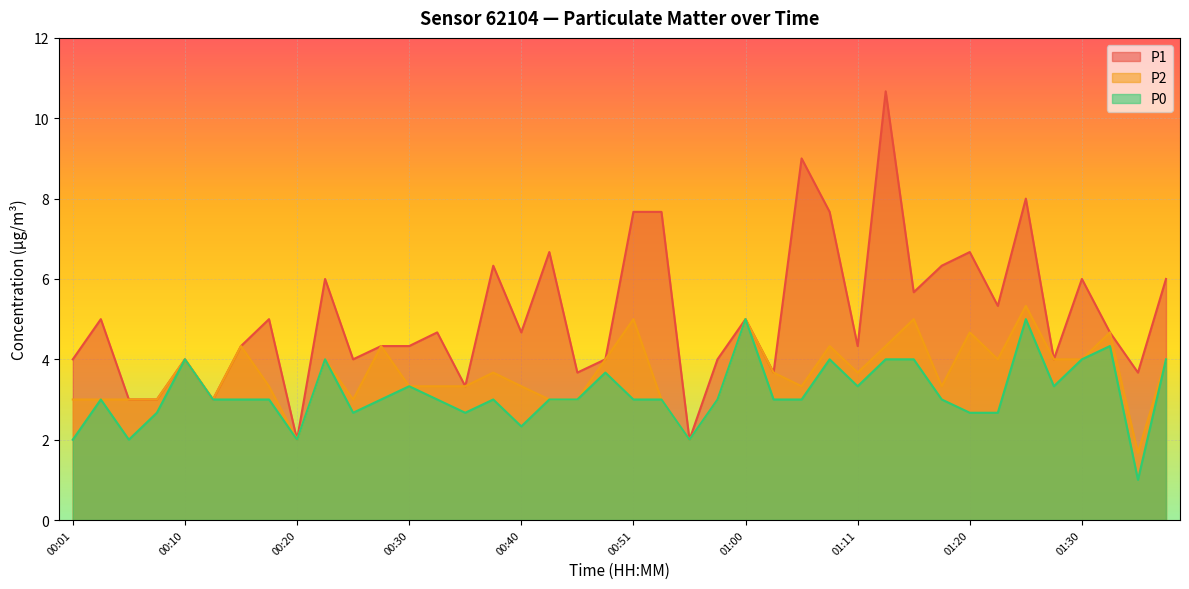

What is the label of the 16th point from the right?

01:00